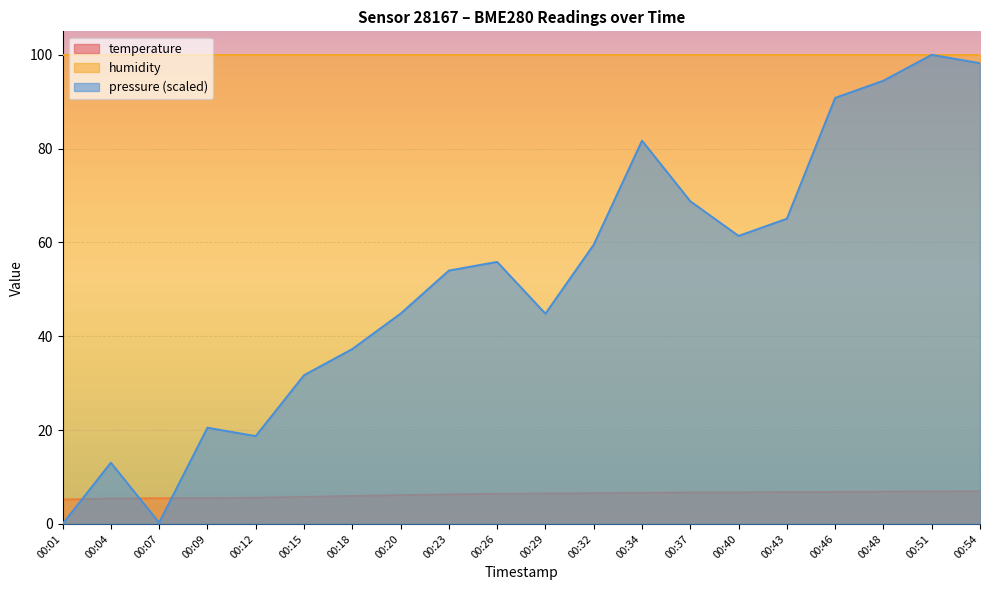

Rank the series at 00:07 from highest to lowest value.

humidity, temperature, pressure (scaled)